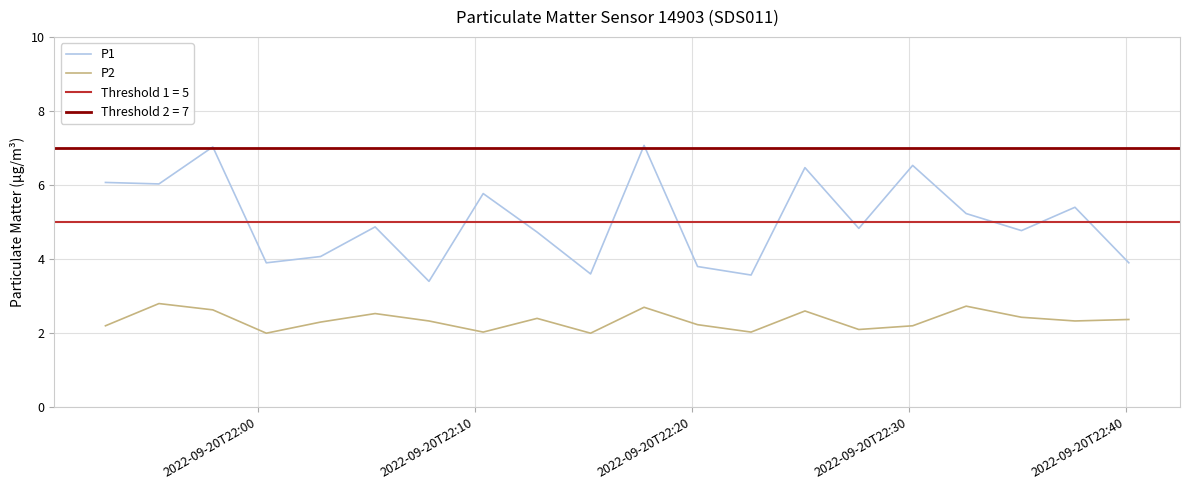

What is the sum of all P1 values?

101.0